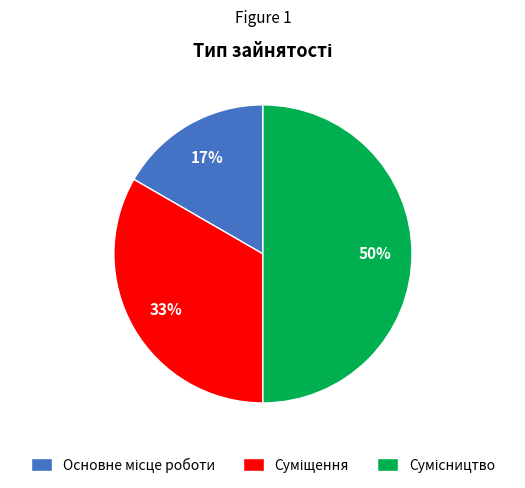

To the nearest percent, what is the average slice percentage?

33%